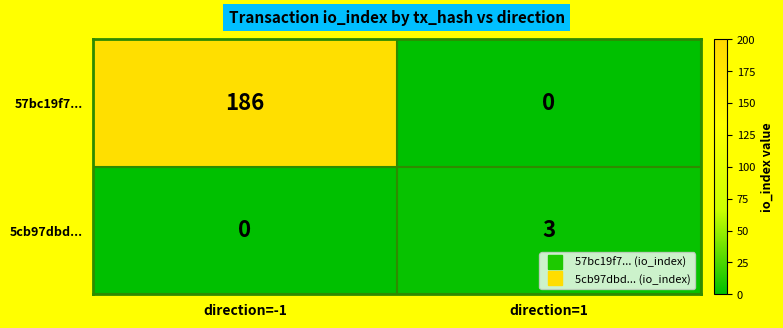

What is the average value of the 57bc19f7... series?

93